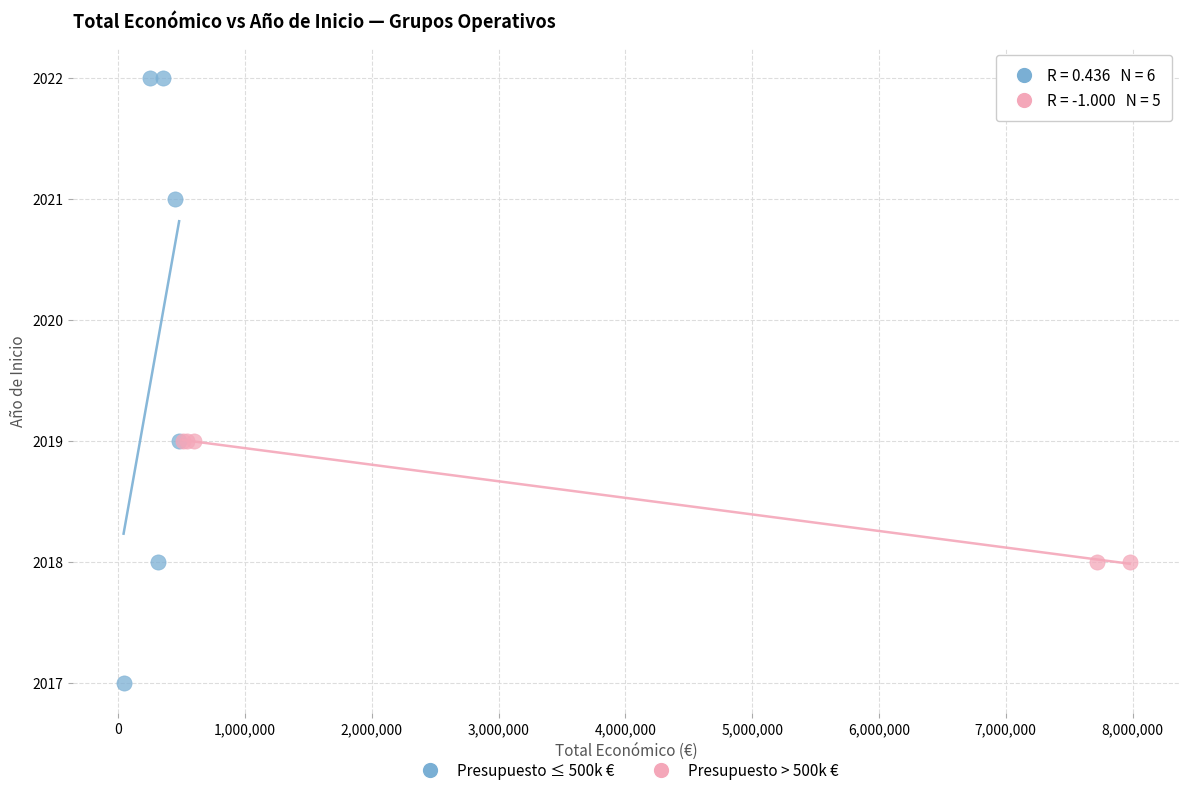

Which series contains the lowest Y value?

Presupuesto ≤ 500k €